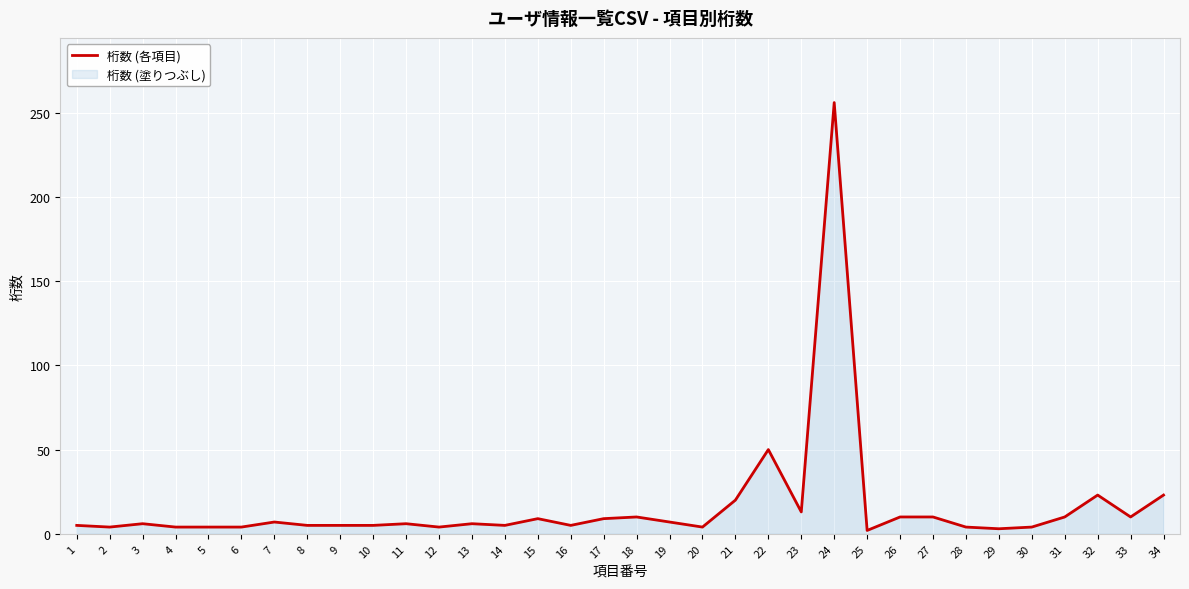

List the labels in order of value, smallest first.

25, 29, 2, 4, 5, 6, 12, 20, 28, 30, 1, 8, 9, 10, 14, 16, 3, 11, 13, 7, 19, 15, 17, 18, 26, 27, 31, 33, 23, 21, 32, 34, 22, 24